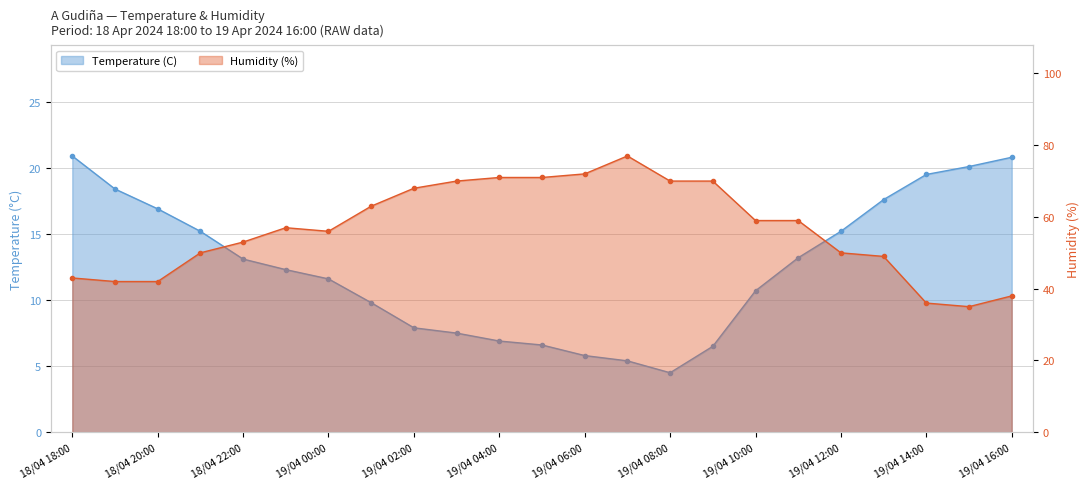

True or false: Temperature (C) and Humidity (%) intersect in this chart.

False